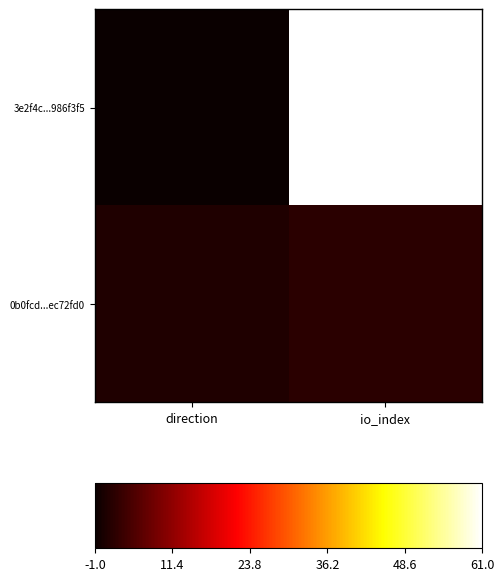

Between io_index and direction, which is larger?

io_index